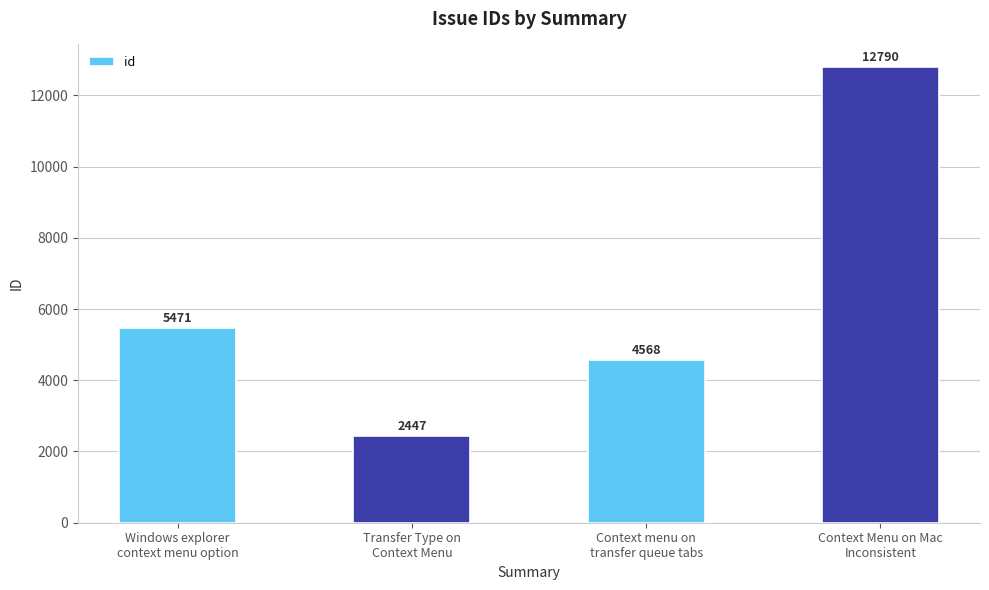

What is the change in value from Windows explorer
context menu option to Transfer Type on
Context Menu?

-3024